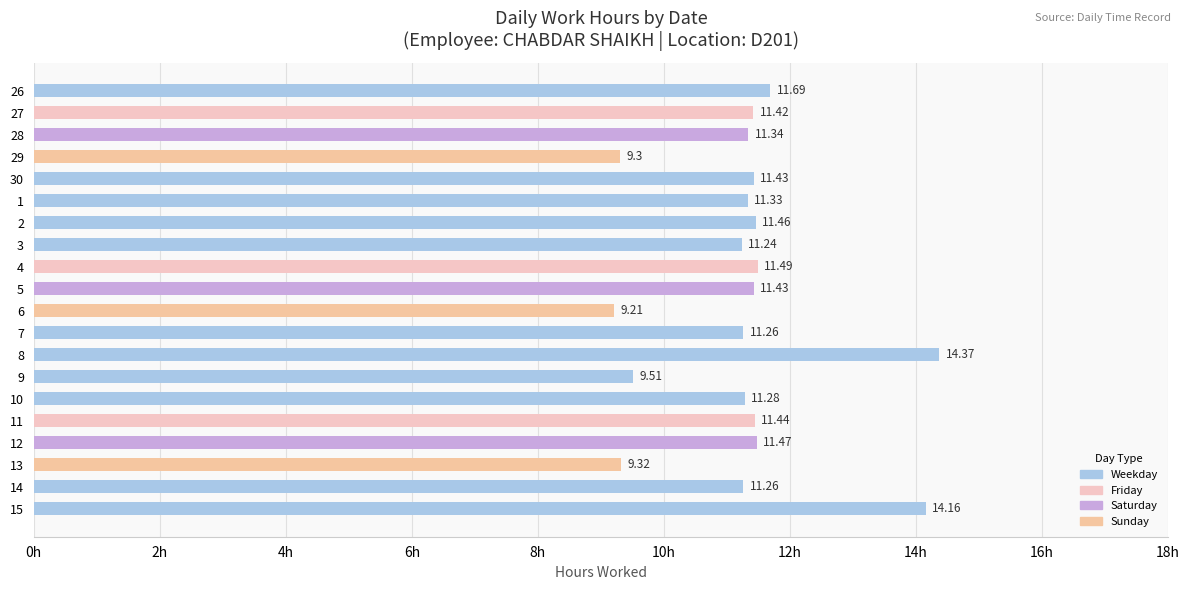

What is the sum of the values at 9 and 3?

20.8